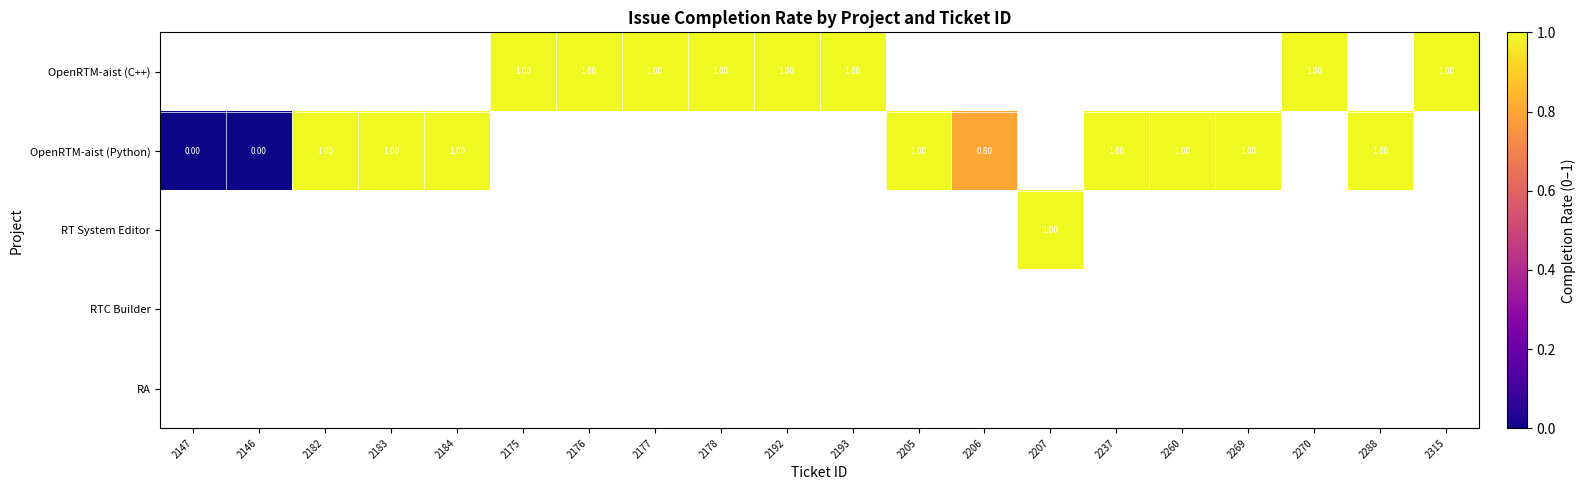

How many series are shown in this chart?

5